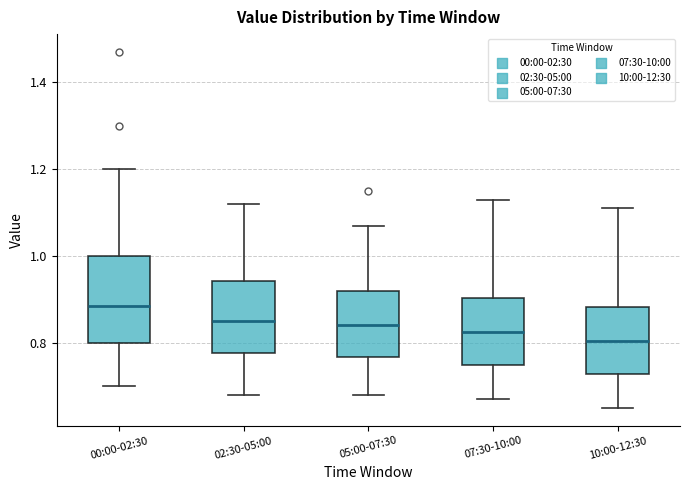

Which box is the tallest, from its lower edge to its upper edge?

00:00-02:30